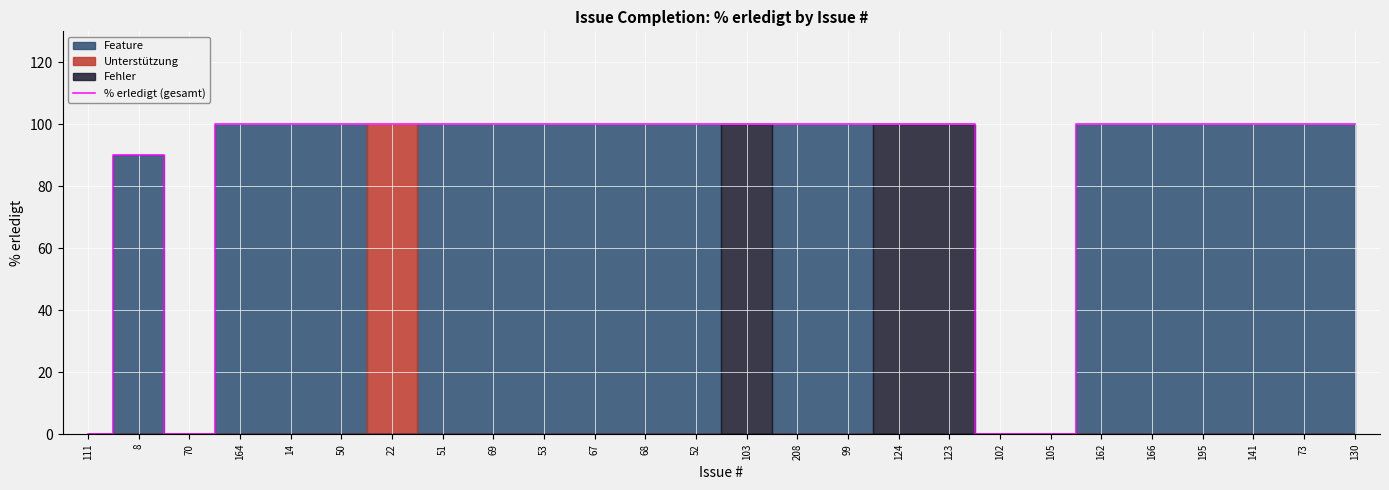

How many data points are less than 100?

5